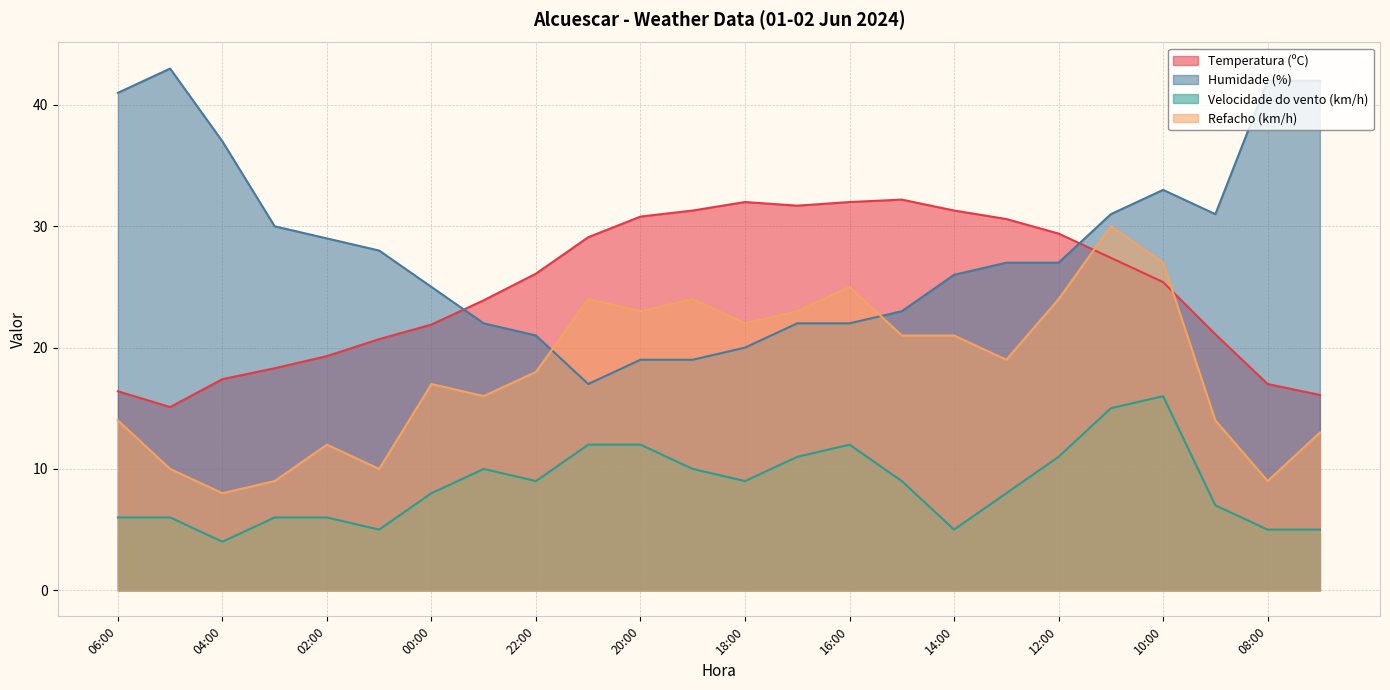

What is the difference between the Velocidade do vento (km/h) values at 08:00 and 04:00?

1.0